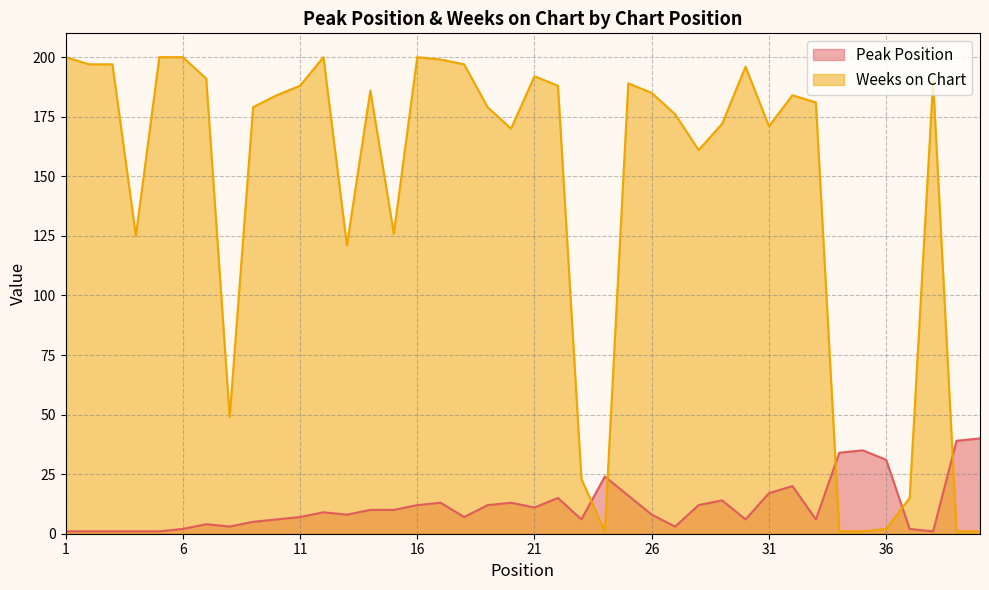

What are all the series names shown in the legend?

Peak Position, Weeks on Chart